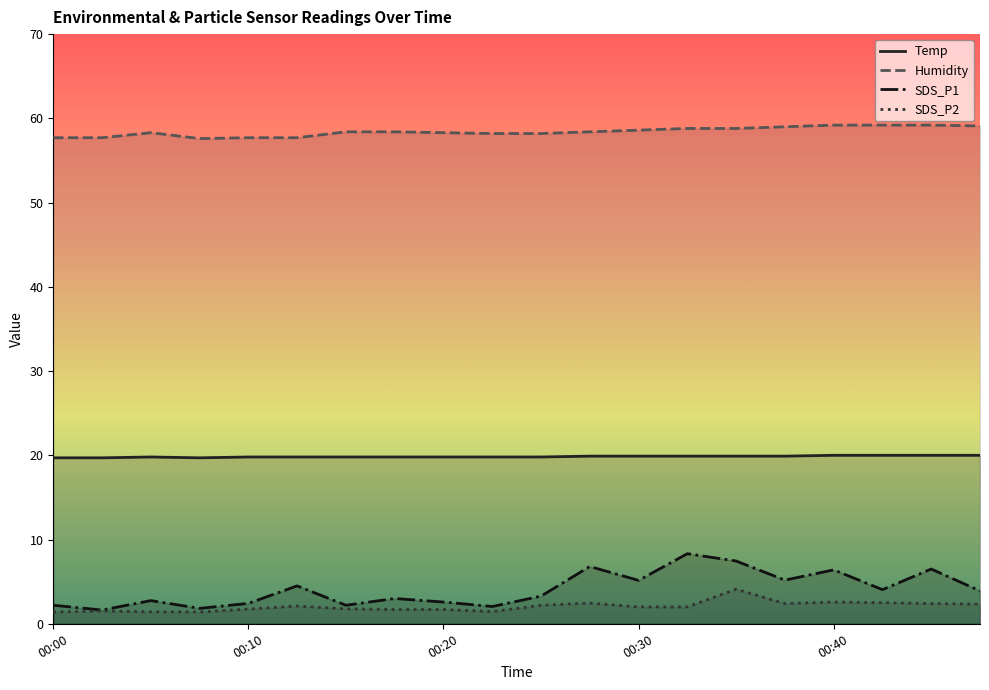

What are all the series names shown in the legend?

Temp, Humidity, SDS_P1, SDS_P2